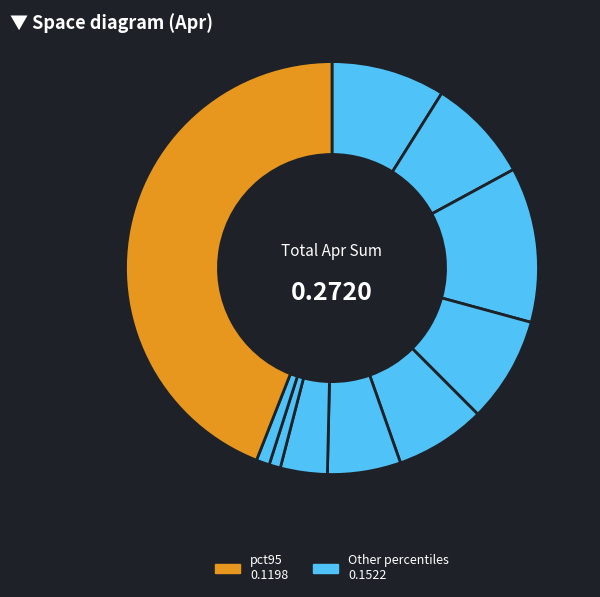

To the nearest percent, what is the average slice percentage?

10%